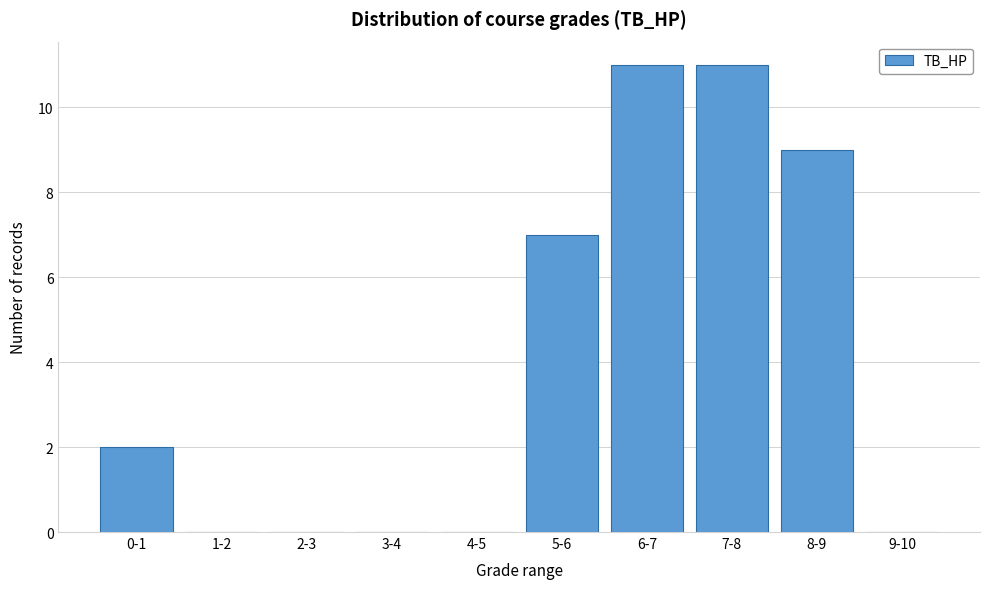

Reading right to left, extract all data points from this chart.

9-10=0	8-9=9	7-8=11	6-7=11	5-6=7	4-5=0	3-4=0	2-3=0	1-2=0	0-1=2